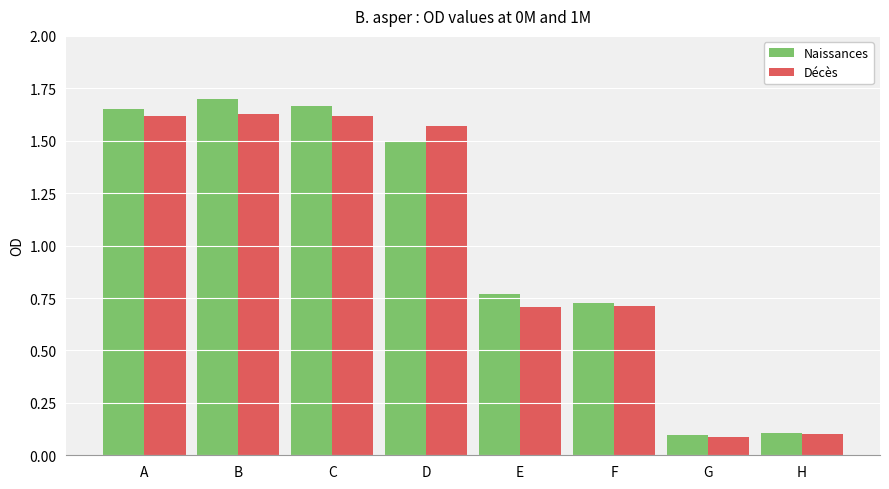

The Naissances series shows 1.7 at B. True or false?

True